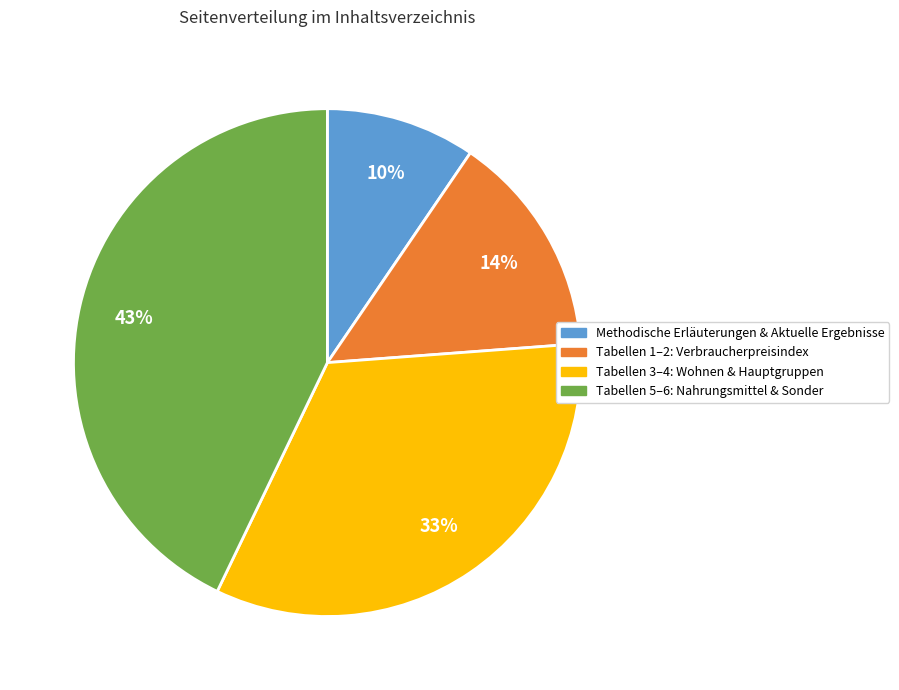

Count the number of slices in the pie.

4